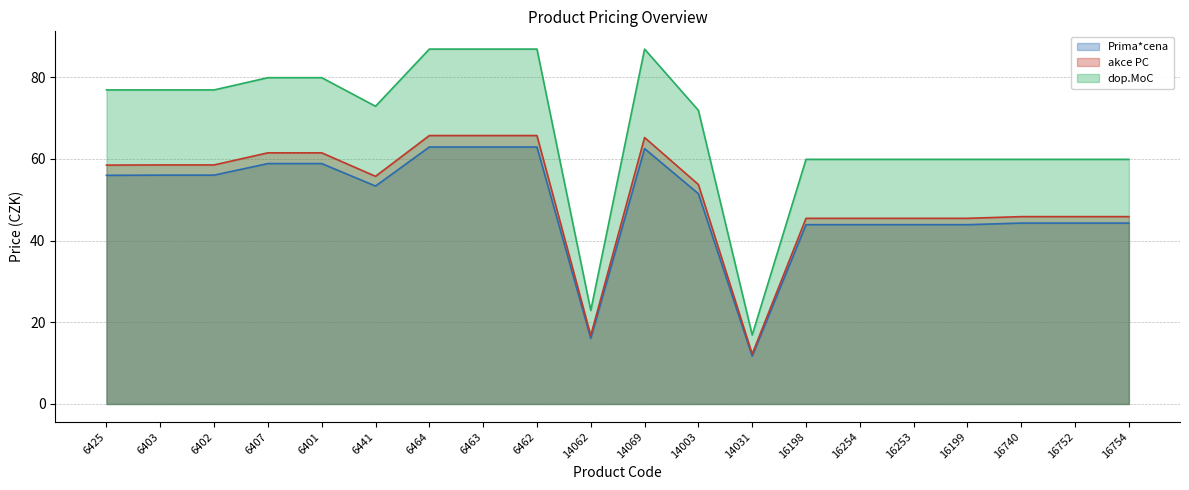

Which series has the largest total across all categories?

dop.MoC